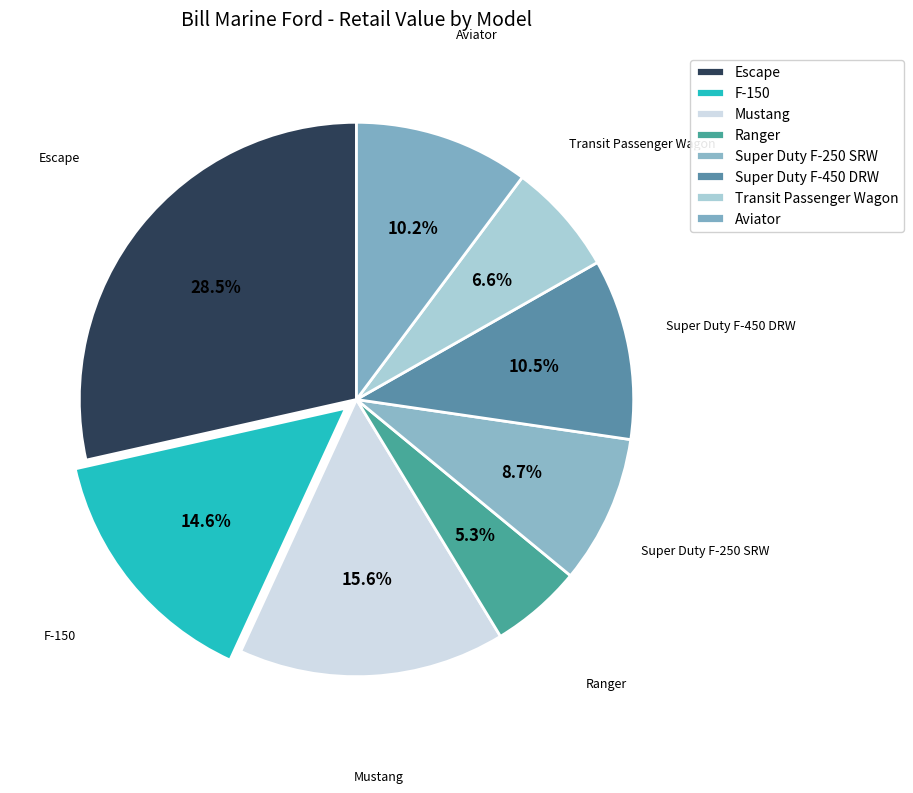

Which category has the smallest portion of the pie?

Ranger